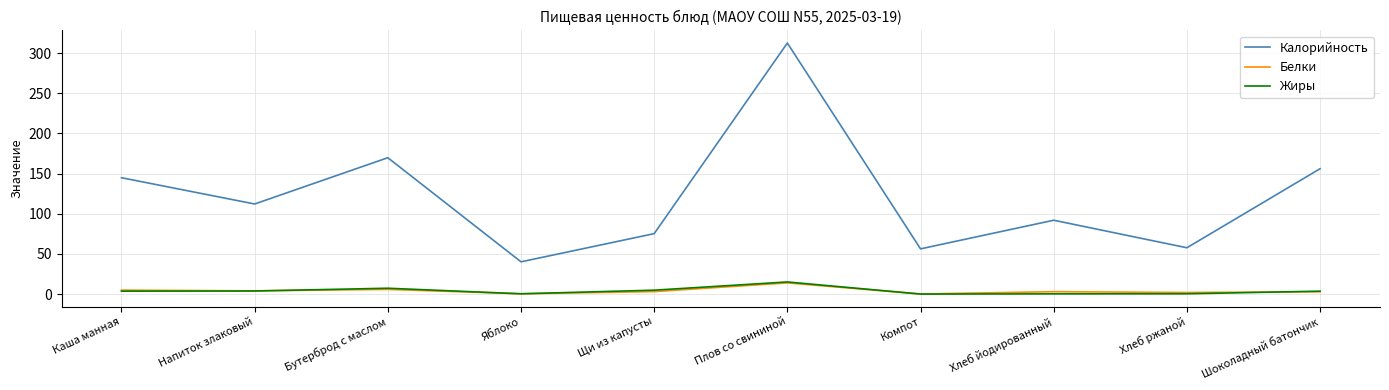

At which label is Калорийность closest to 176?

Бутерброд с маслом